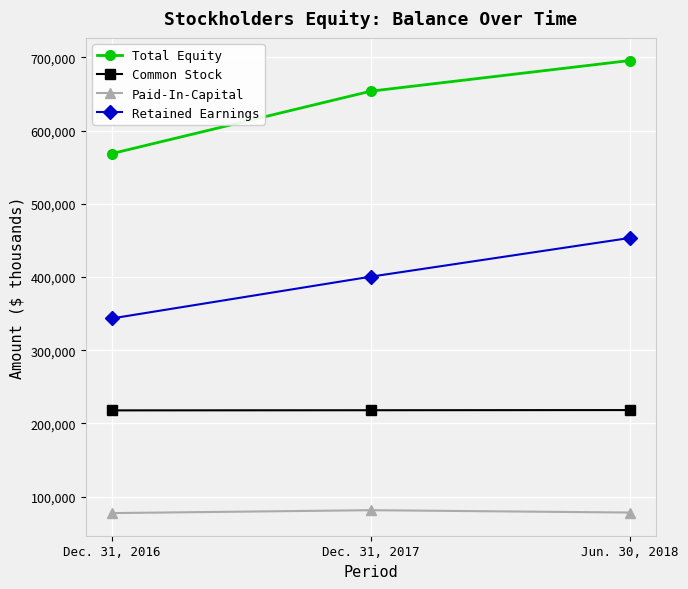

At Jun. 30, 2018, list the series in order from largest to smallest.

Total Equity, Retained Earnings, Common Stock, Paid-In-Capital